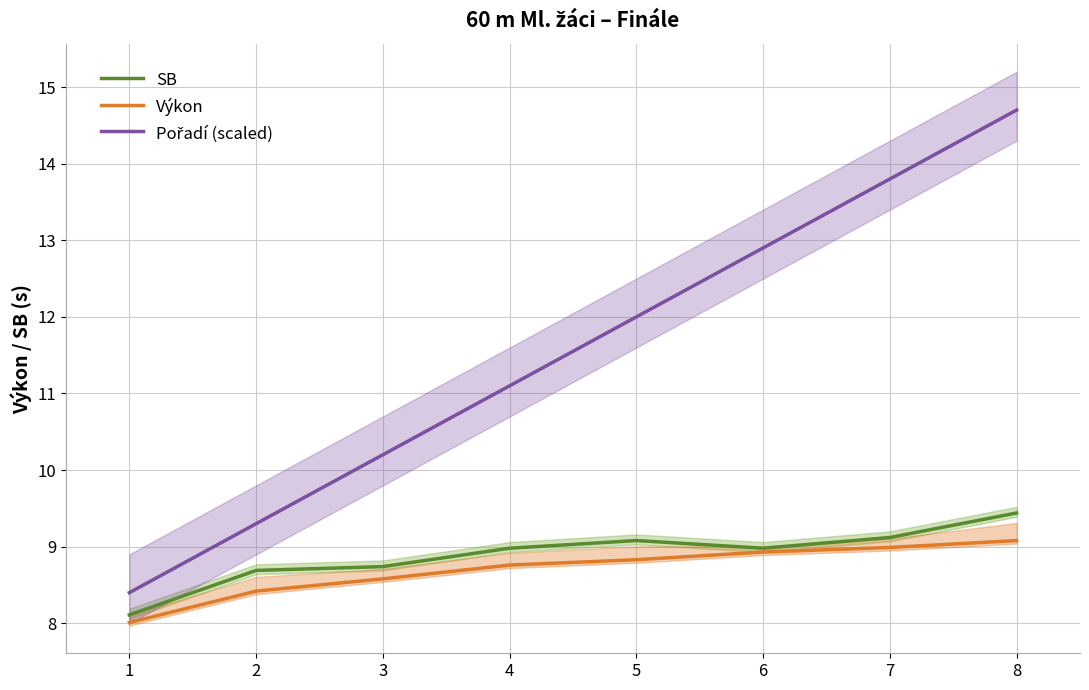

How many lines are shown in the chart?

3